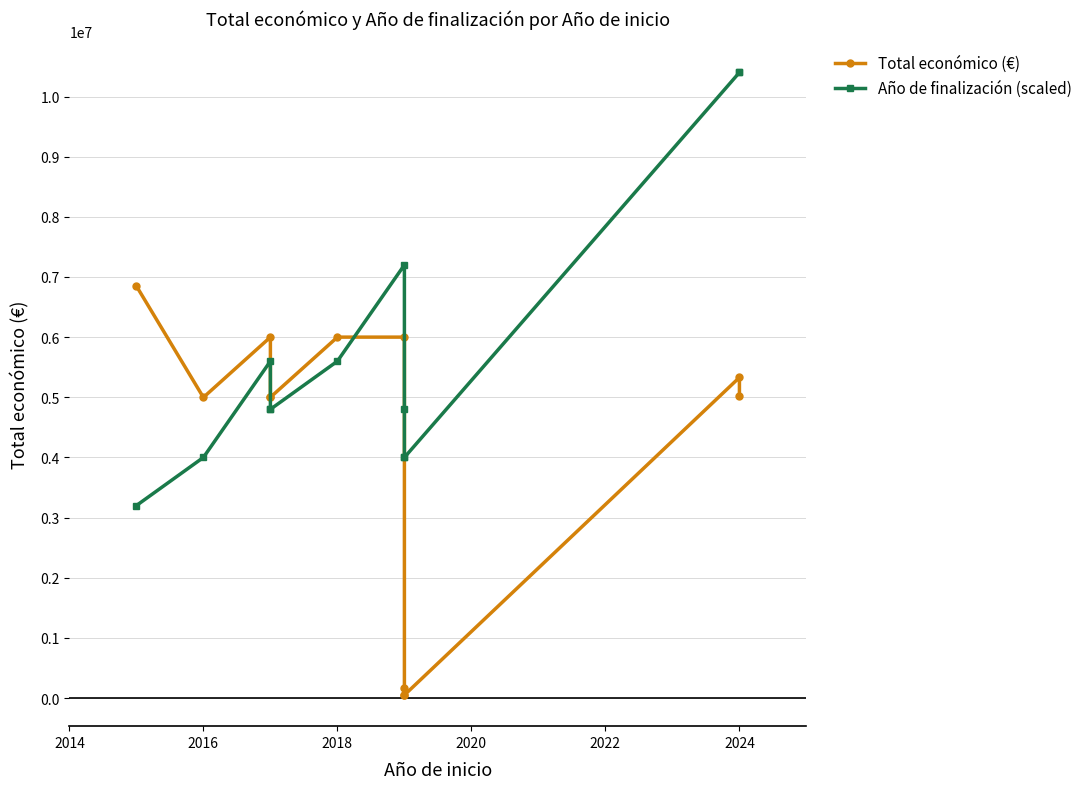

What is the difference between the Año de finalización (scaled) values at 2014 and 2020?

800000